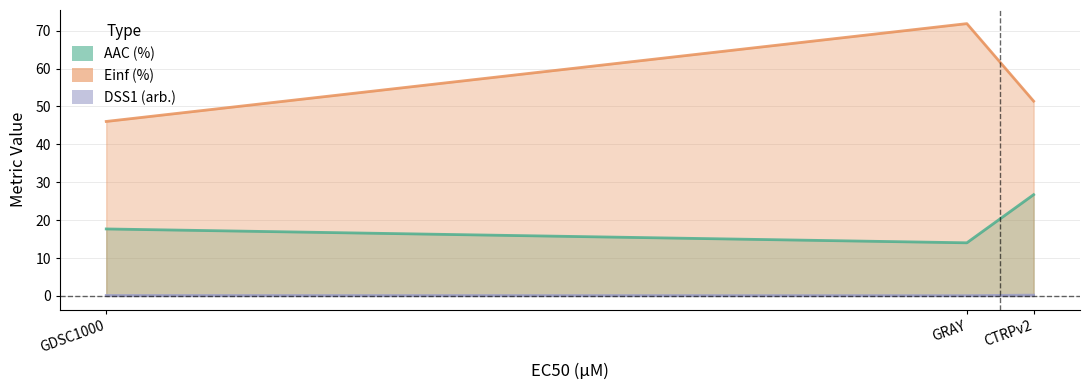

Does the chart have visible grid lines?

Yes